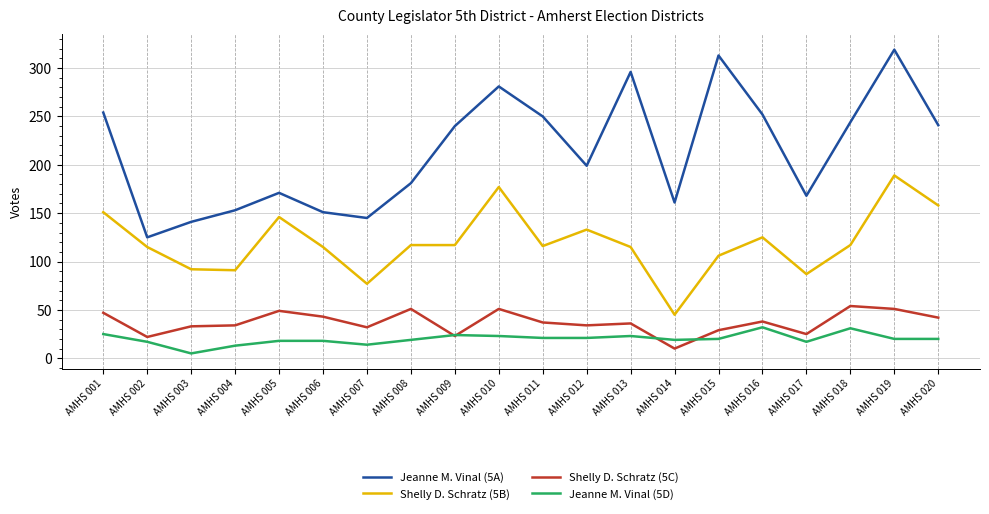

Rank the series at AMHS 007 from highest to lowest value.

Jeanne M. Vinal (5A), Shelly D. Schratz (5B), Shelly D. Schratz (5C), Jeanne M. Vinal (5D)